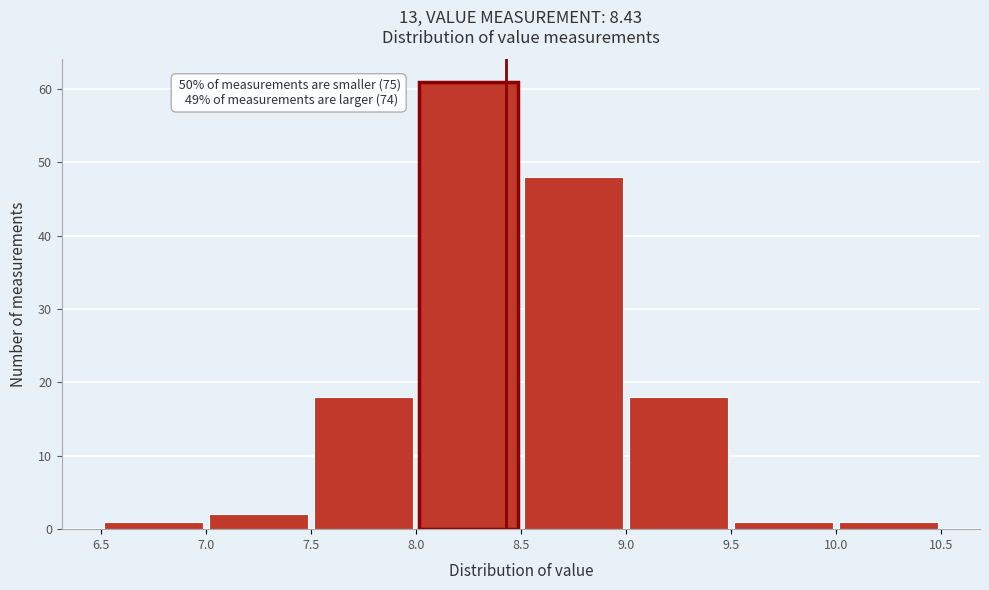

Which range on the x-axis has the tallest bar?

8.0 to 8.5